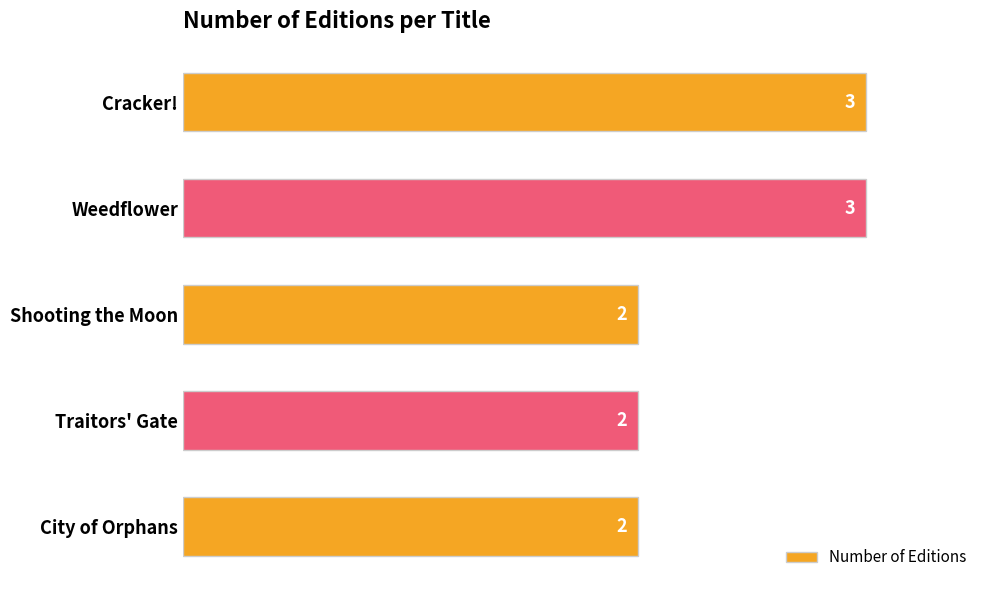

Count the values in the range 2 to 3.

5